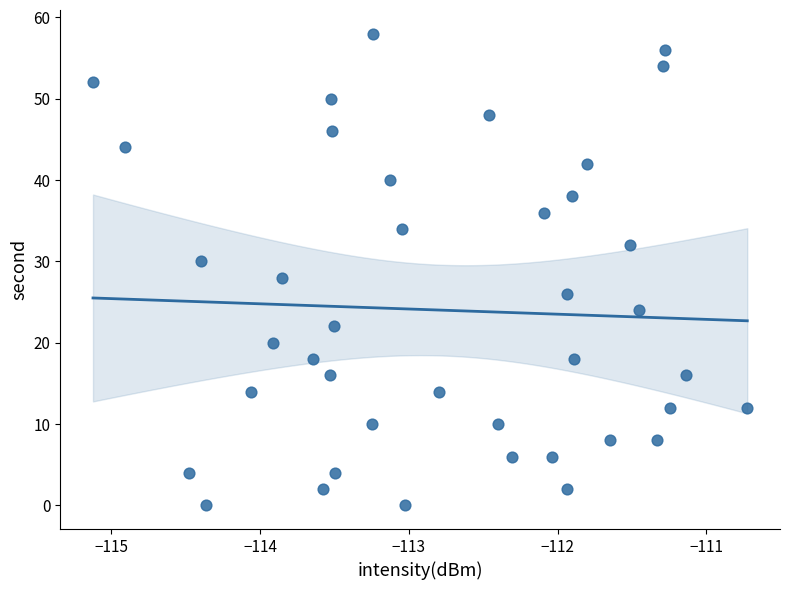

What is the range of Y values (max minus min)?

58